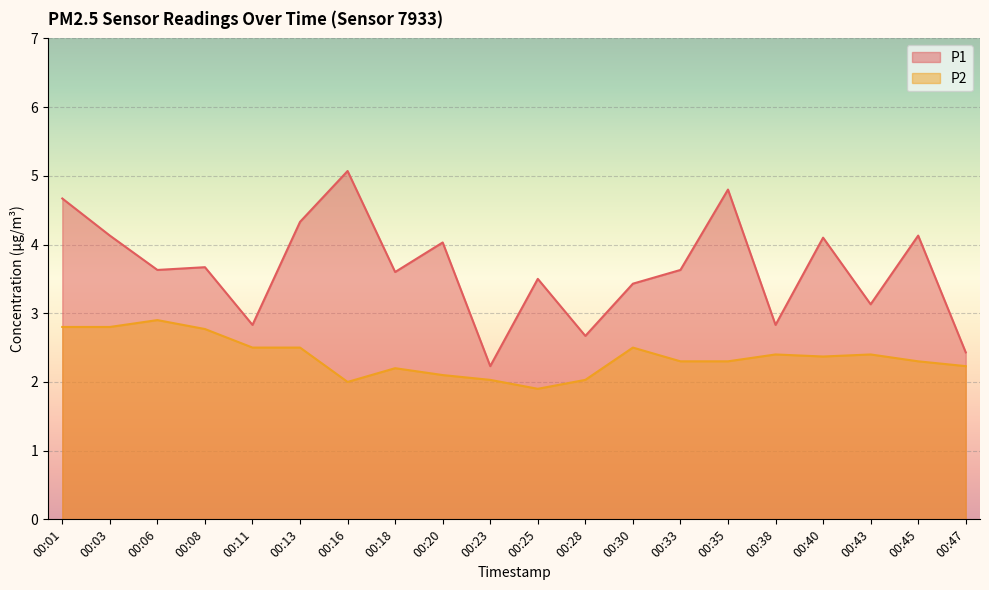

How many categories are shown in the chart?

20